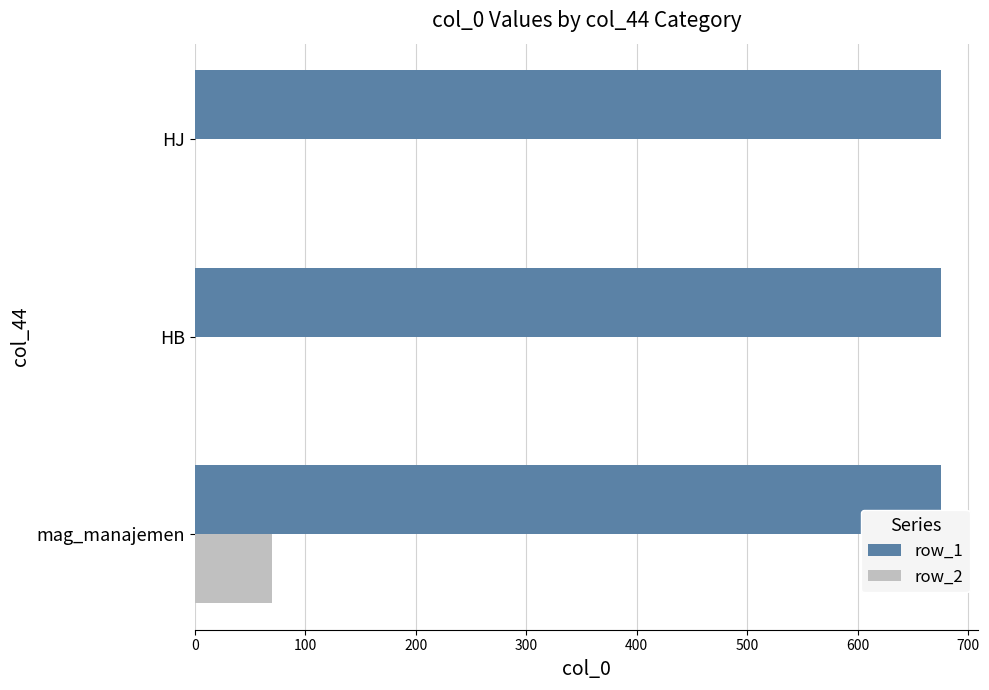

What is the total value across all series at HB?

675